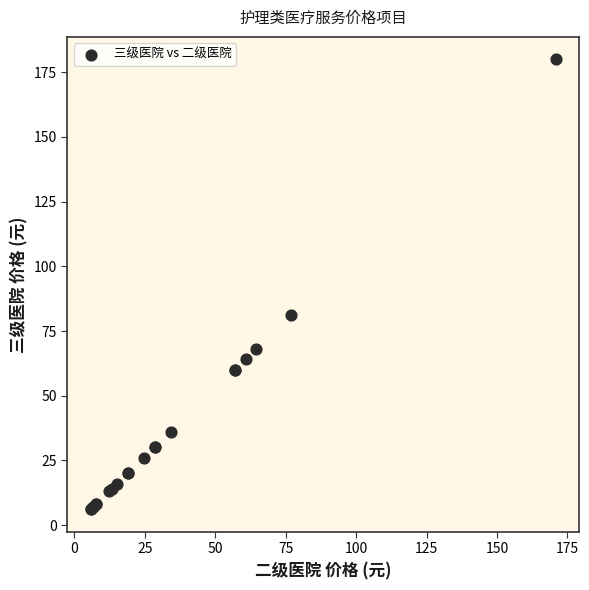

What Y value in the scatter plot is closest to 93?

81